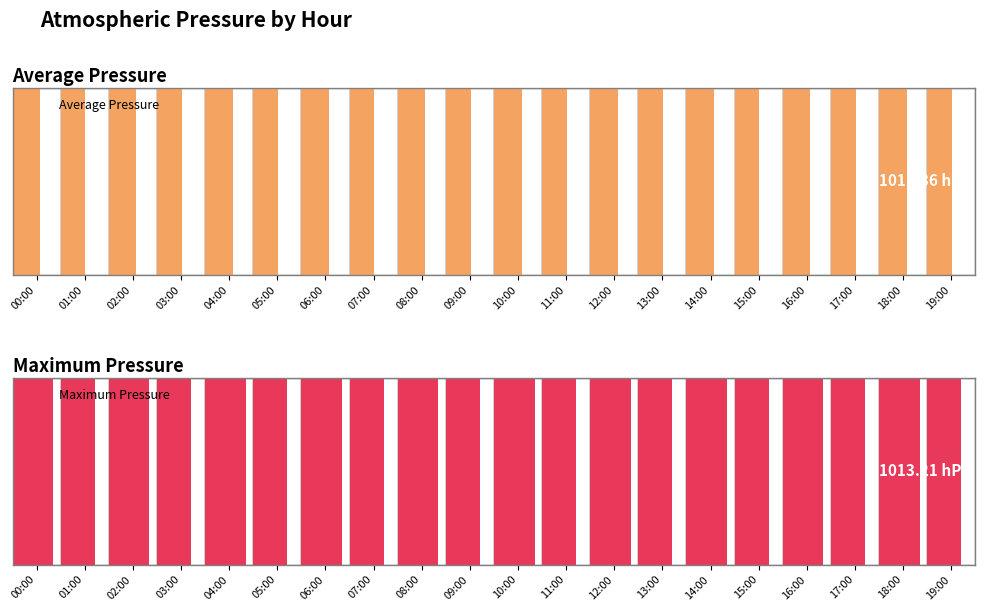

The Average Pressure series shows 1011.1 at 07:00. True or false?

True